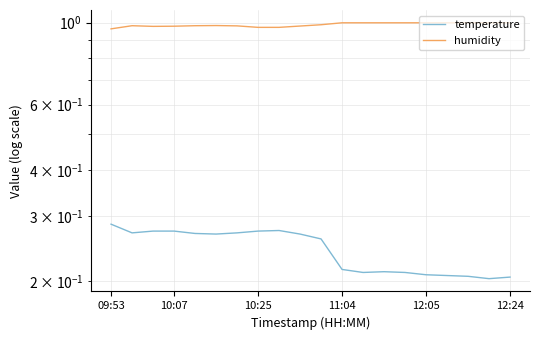

What is the sum of all humidity values?

19.7